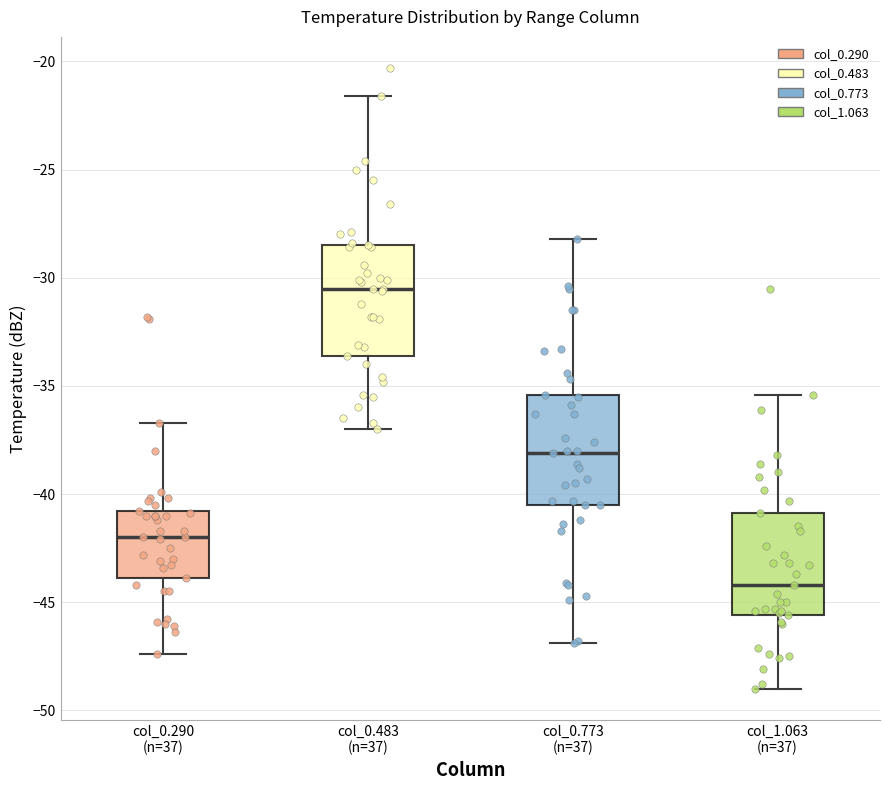

Where does the upper whisker of the box for col_0.290 (n=37) end on the y-axis? The values are not printed on the chart, so give them approximately, as read against the axis.

-36.5